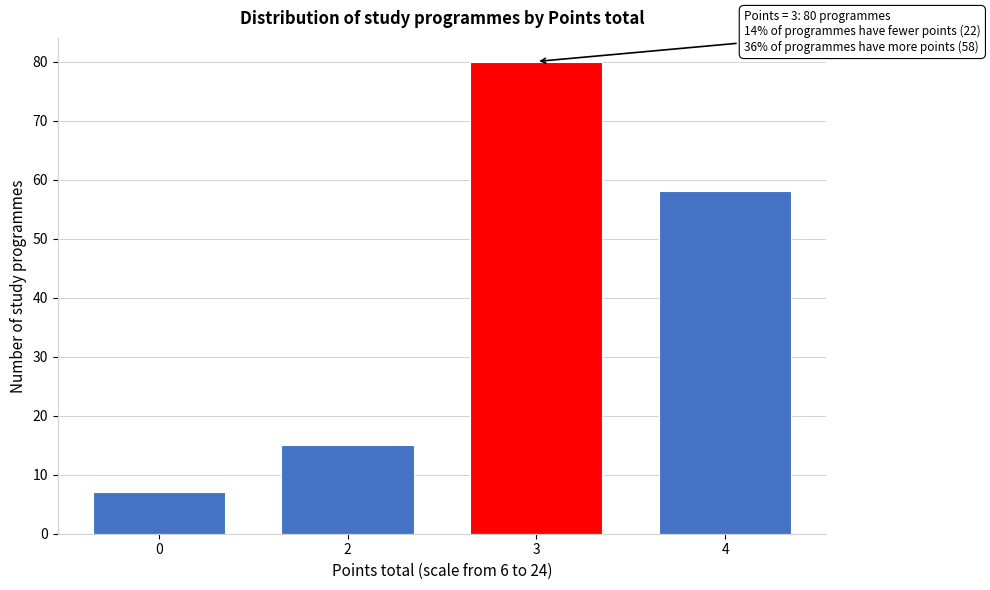

Reading left to right, transcribe all the data shown in this chart.

0=7	2=15	3=80	4=58